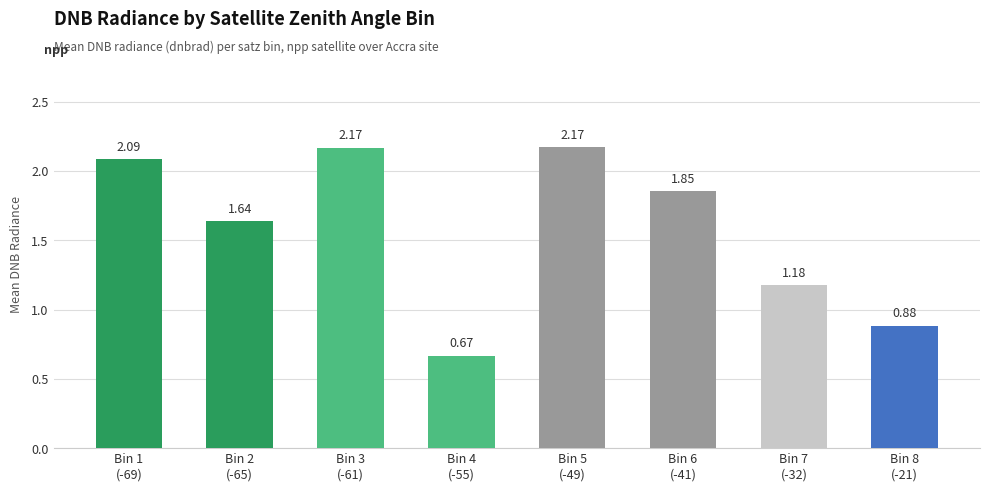

What is the difference between the maximum and minimum values?

1.5